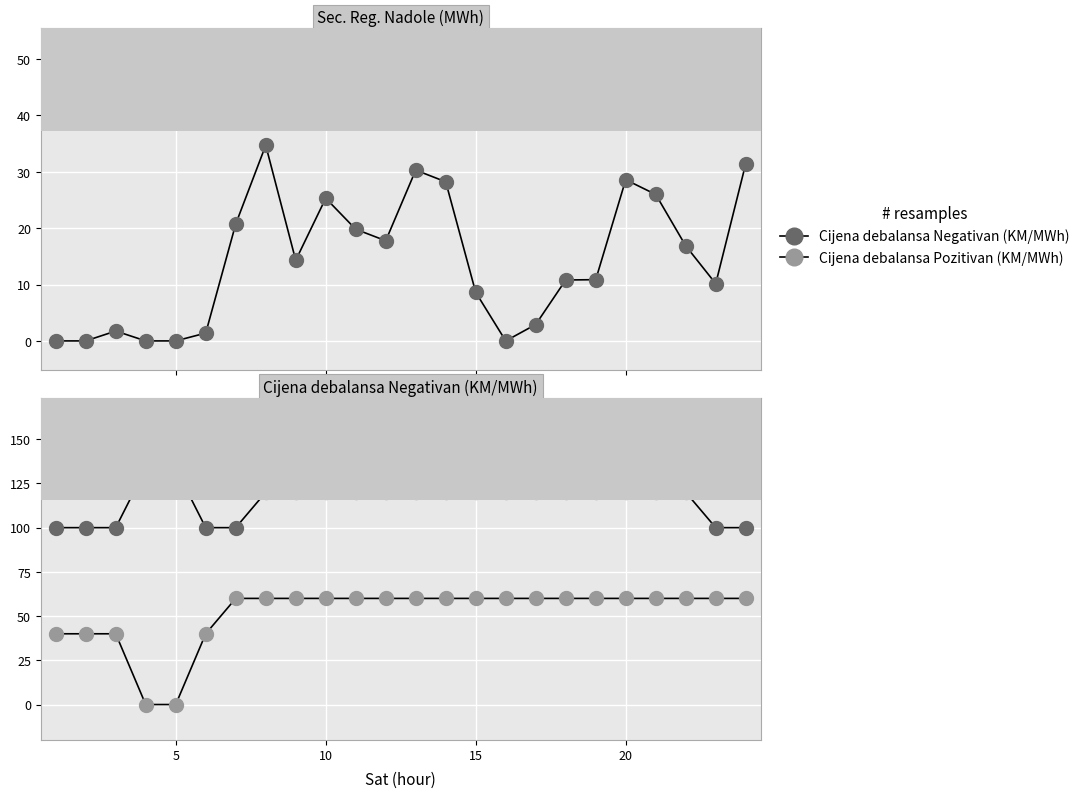

Reading left to right, list all the values displayed in this chart.

Sec. Reg. Nadole (MWh): 0.0	0.0	1.8	0.0	0.0	1.4	20.7	34.7	14.3	25.3	19.8	17.8	30.3	28.2	8.6	0.0	2.9	10.8	10.9	28.6	26.0	16.9	10.2	31.4
Cijena debalansa Negativan (KM/MWh): 100.0	100.0	100.0	133.5	133.5	100.0	100.0	120.0	120.0	120.0	120.0	120.0	120.0	120.0	120.0	120.0	120.0	120.0	120.0	120.0	120.0	120.0	100.0	100.0
Cijena debalansa Pozitivan (KM/MWh): 40.0	40.0	40.0	0.0	0.0	40.0	60.0	60.0	60.0	60.0	60.0	60.0	60.0	60.0	60.0	60.0	60.0	60.0	60.0	60.0	60.0	60.0	60.0	60.0